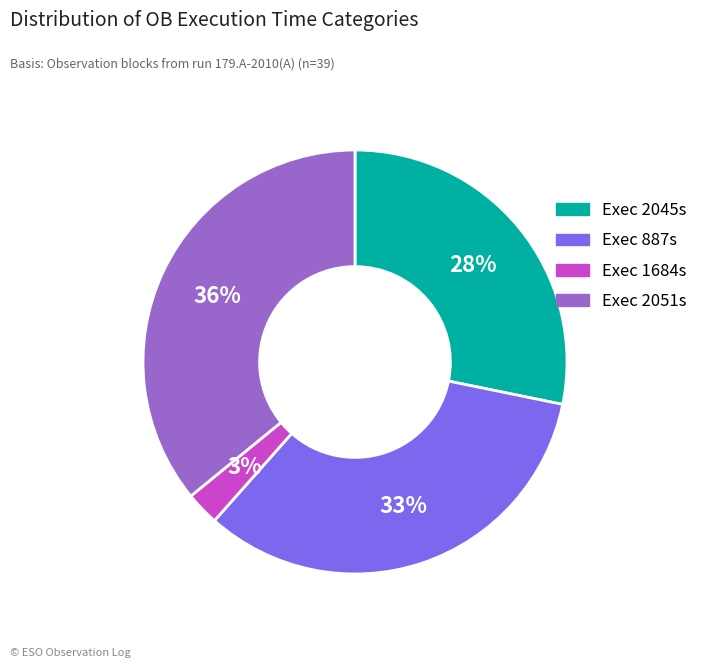

To the nearest percent, what is the difference between the largest and smallest slice percentages?

33%